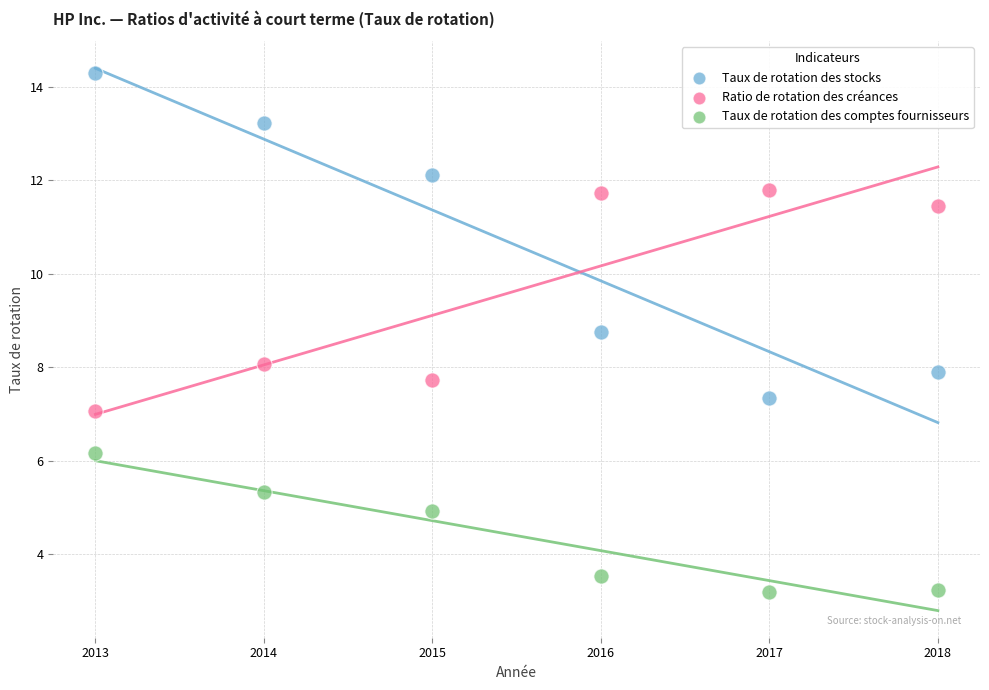

What are all the series names shown in the legend?

Taux de rotation des stocks, Ratio de rotation des créances, Taux de rotation des comptes fournisseurs